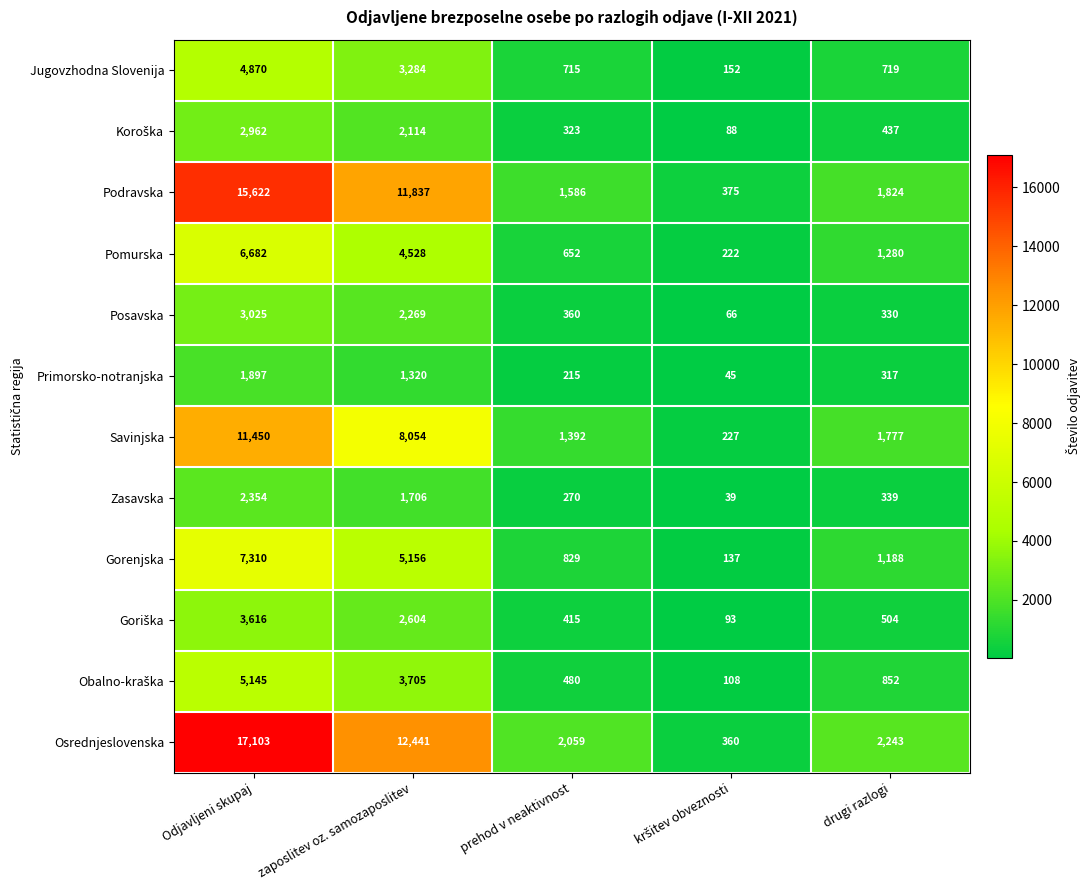

Which series has the largest range (max minus min)?

Osrednjeslovenska